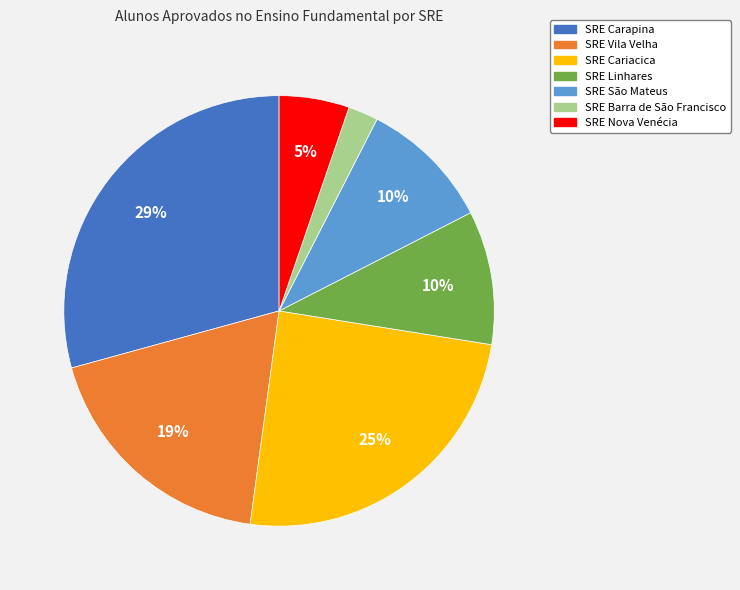

Count the number of slices in the pie.

7